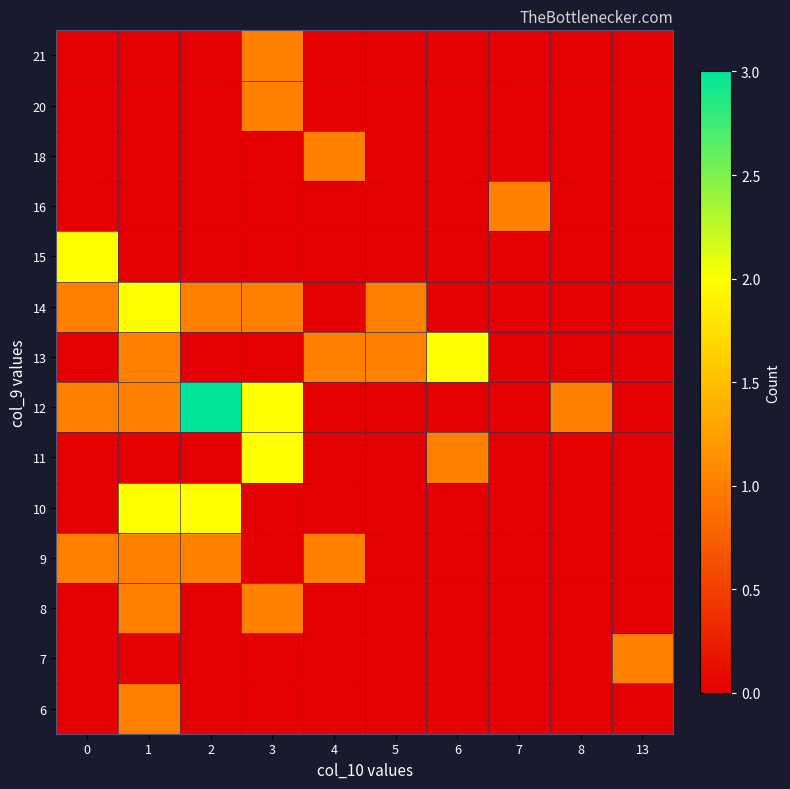

What is the spread (max minus min) of values at 13?

1